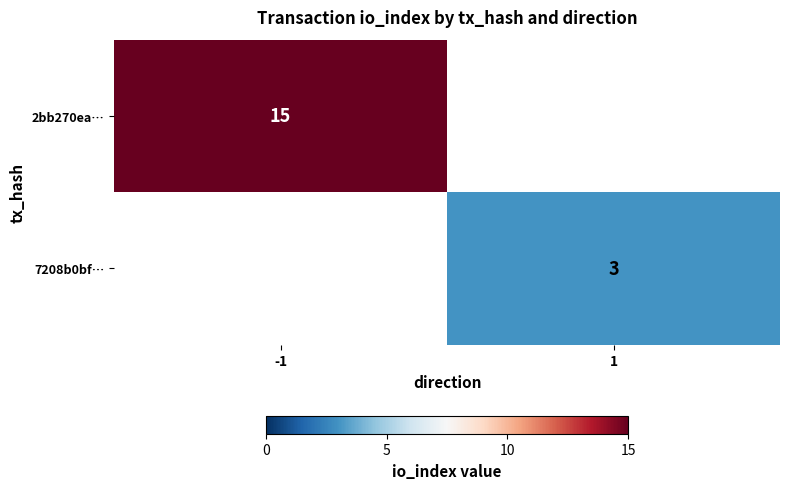

What is the minimum value shown in the chart?

3.0